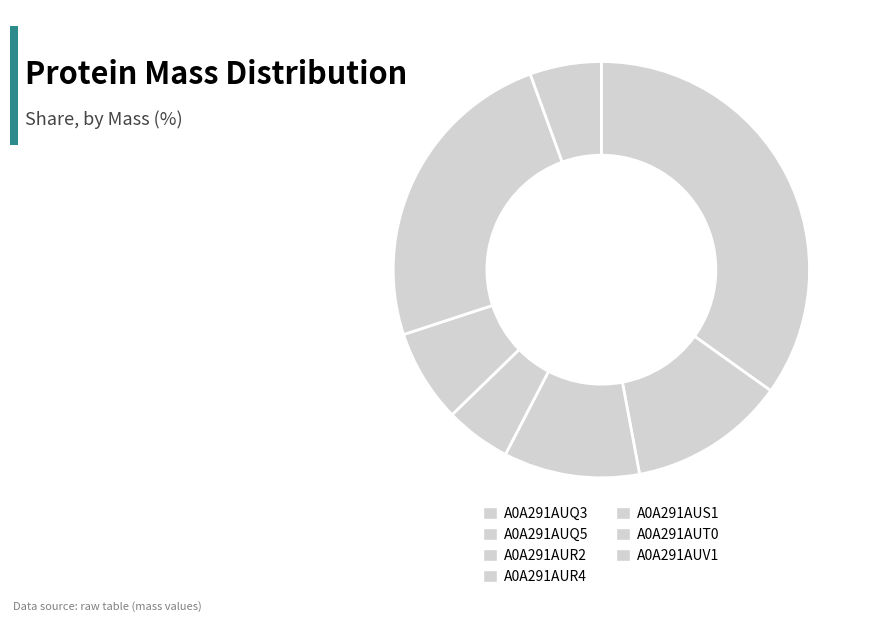

To the nearest percent, what is the average slice percentage?

14%